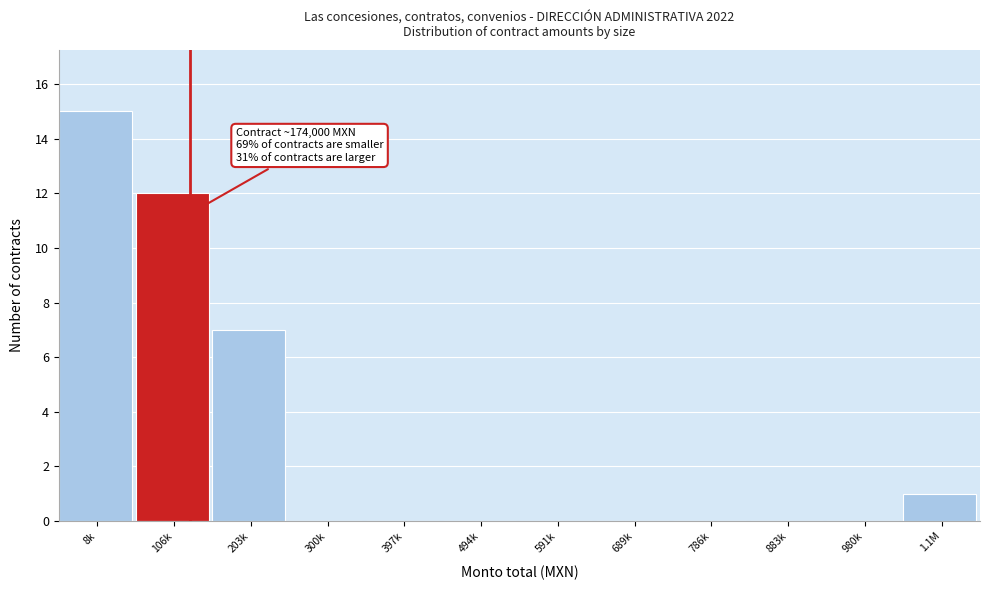

Reading left to right, what are all the values shown in this chart?

8k=15	106k=12	203k=7	300k=0	397k=0	494k=0	591k=0	689k=0	786k=0	883k=0	980k=0	1.1M=1